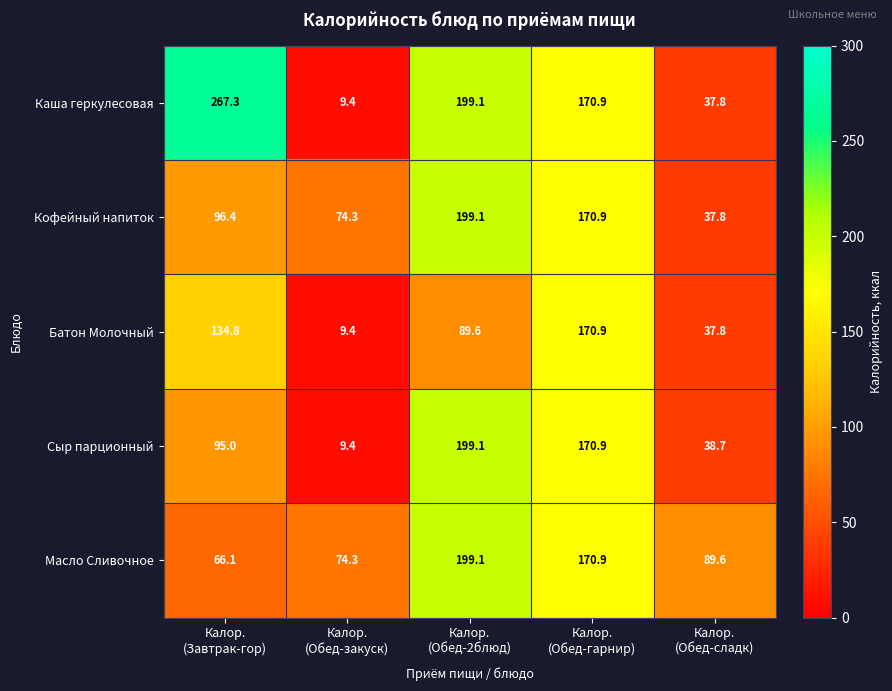

What is the difference between the maximum and minimum values in the Батон Молочный series?

161.5